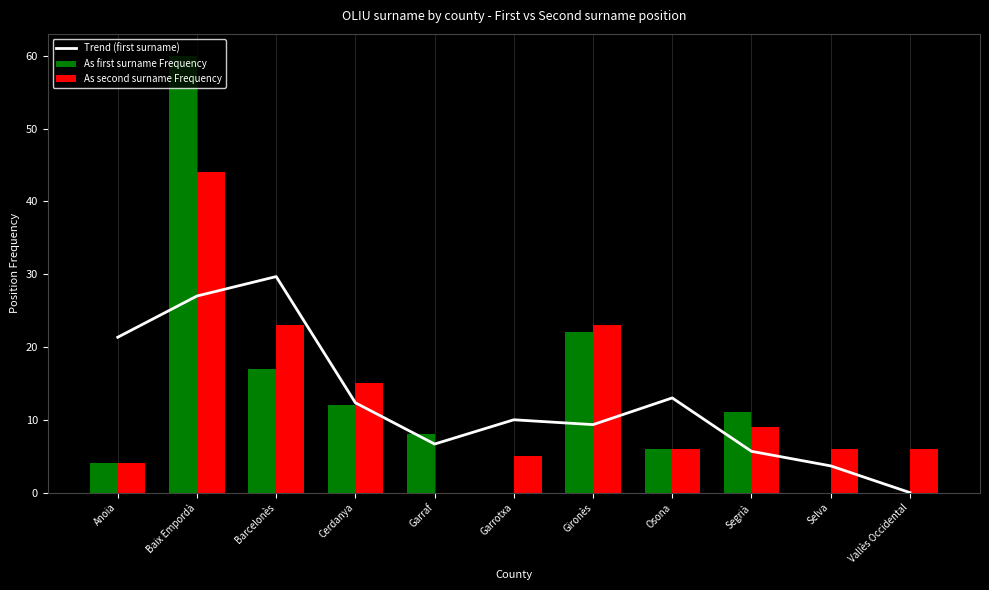

Reading right to left, transcribe all the data shown in this chart.

Trend (first surname): 0.0	3.7	5.7	13.0	9.3	10.0	6.7	12.3	29.7	27.0	21.3
As first surname Frequency: 0.0	0.0	11.0	6.0	22.0	0.0	8.0	12.0	17.0	60.0	4.0
As second surname Frequency: 6.0	6.0	9.0	6.0	23.0	5.0	0.0	15.0	23.0	44.0	4.0